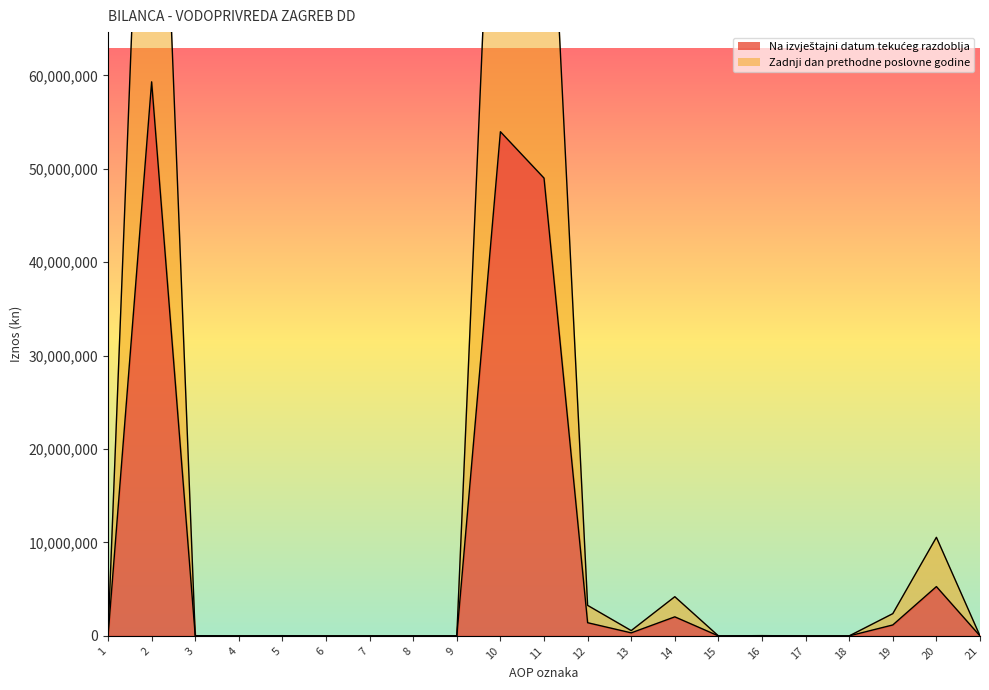

What is the spread (max minus min) of values at 11?

49004703